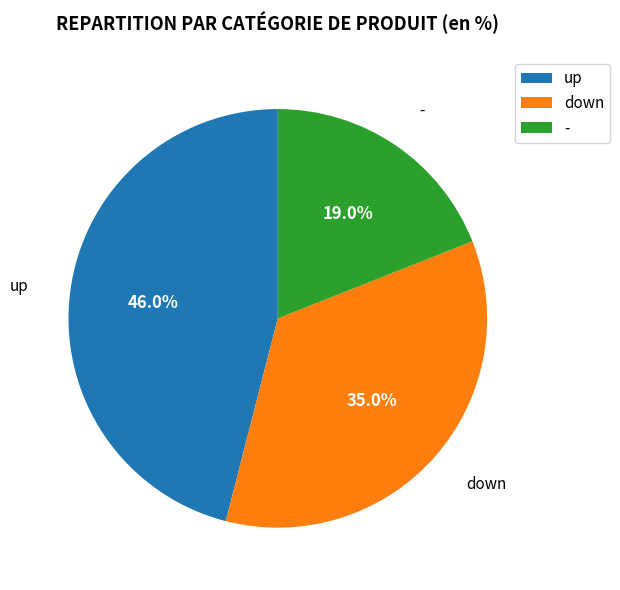

To the nearest percent, what portion does - represent?

19%